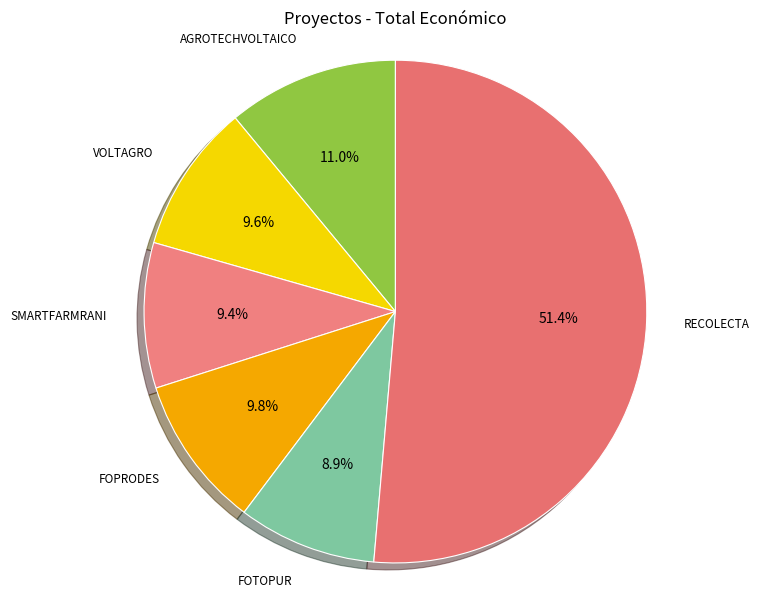

To the nearest percent, what is the combined percentage of AGROTECHVOLTAICO and FOPRODES?

21%